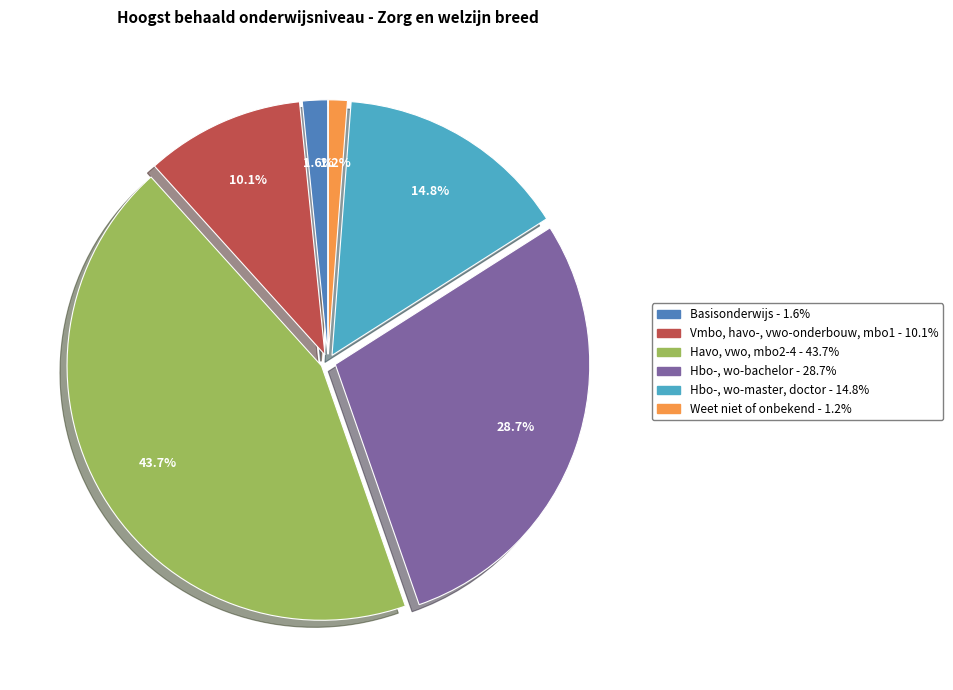

Count the number of slices in the pie.

6